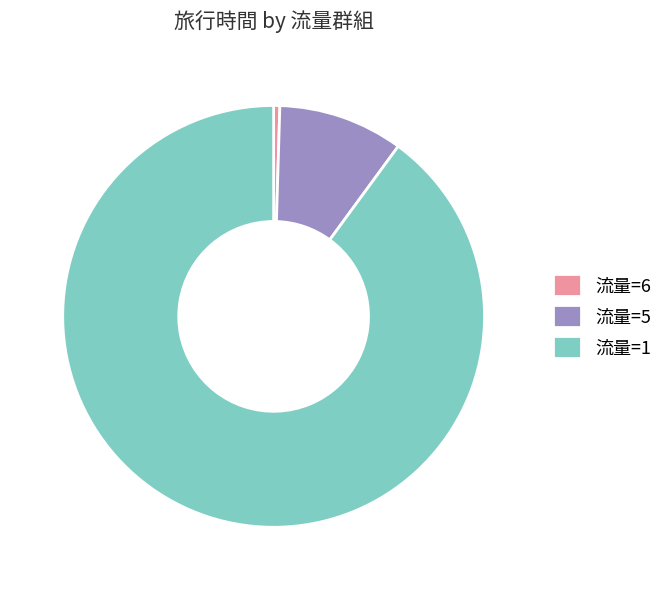

Rank the categories by value from highest to lowest.

流量=1, 流量=5, 流量=6